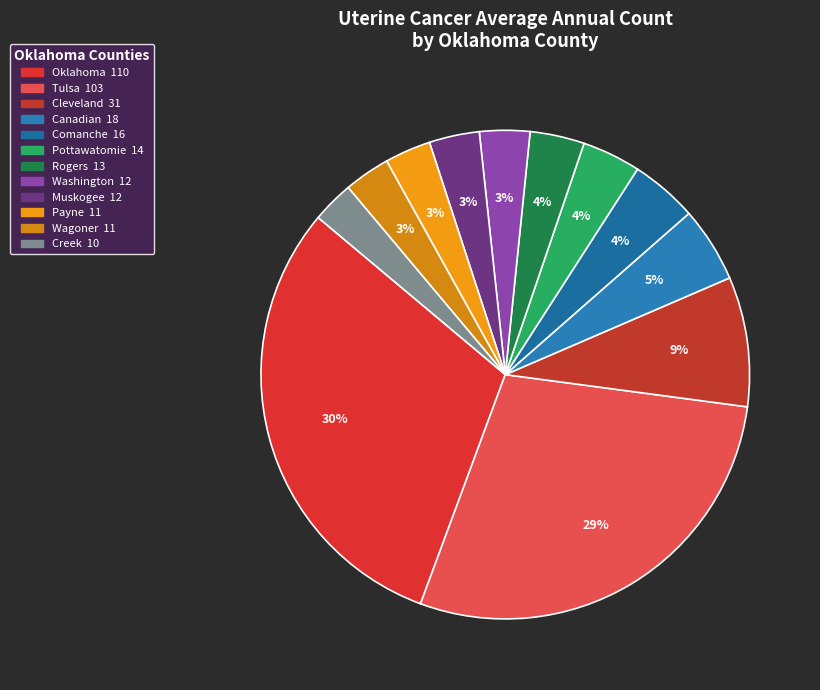

Count the number of slices in the pie.

12